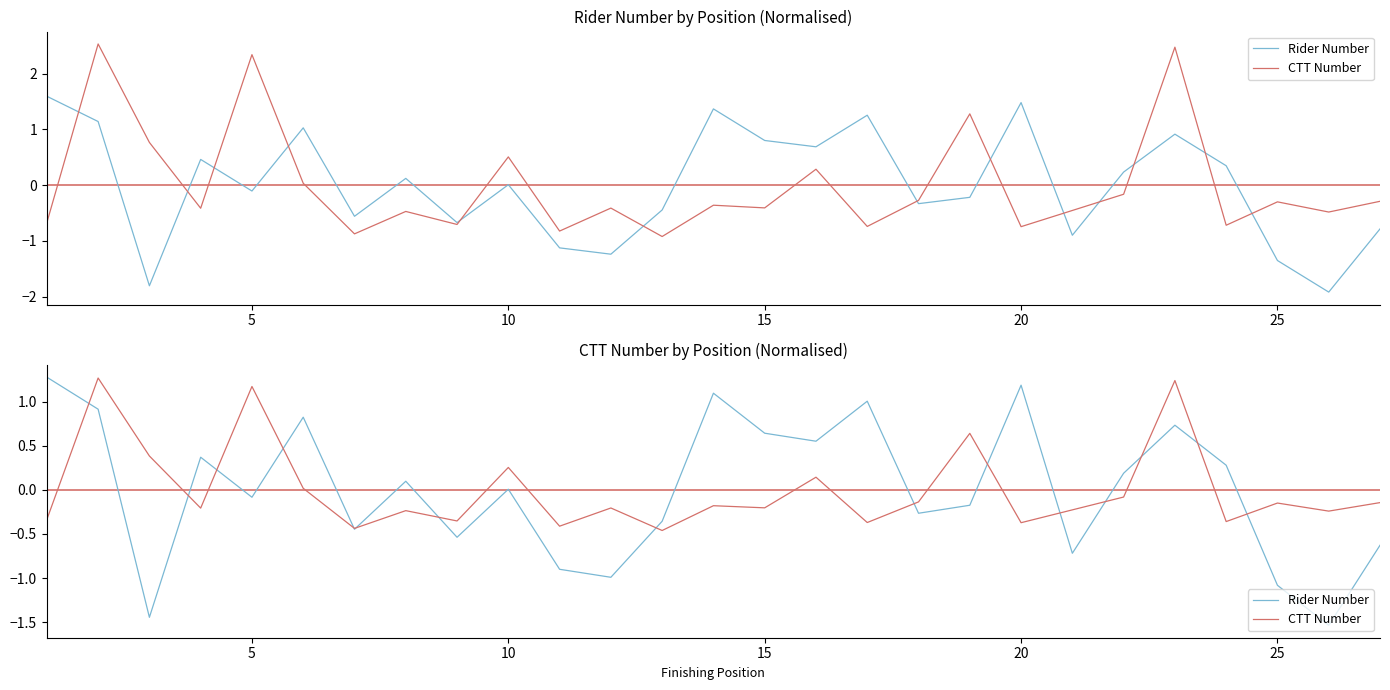

The value of Rider Number at 20 is 1.7. True or false?

False